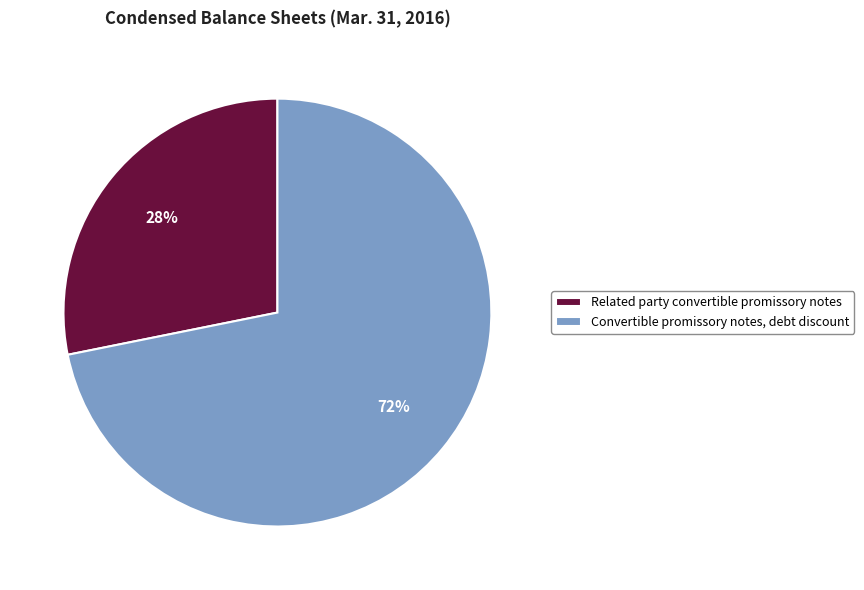

Is the sum of Related party convertible promissory notes and Convertible promissory notes, debt discount greater than half?

Yes